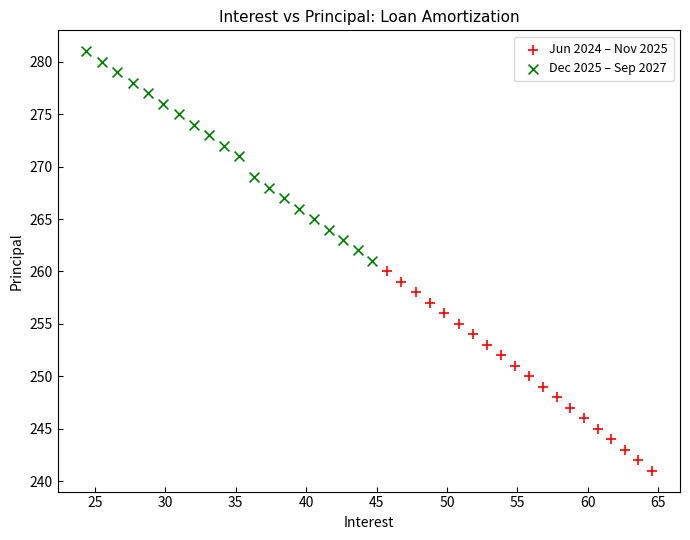

Which series contains the lowest Y value?

Jun 2024 – Nov 2025